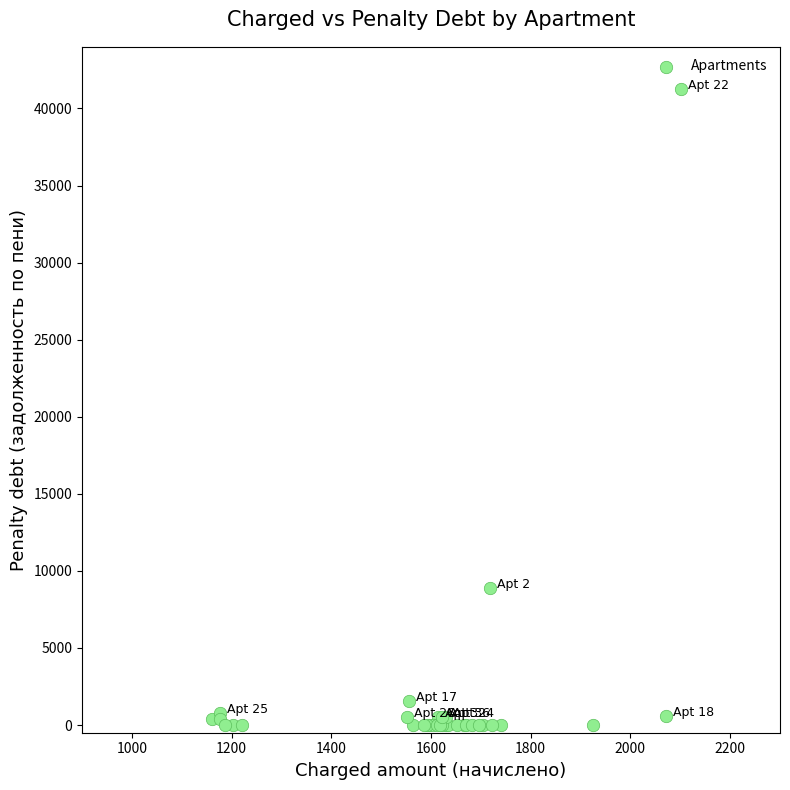

What Y value in the scatter plot is closest to 20645?

8862.7